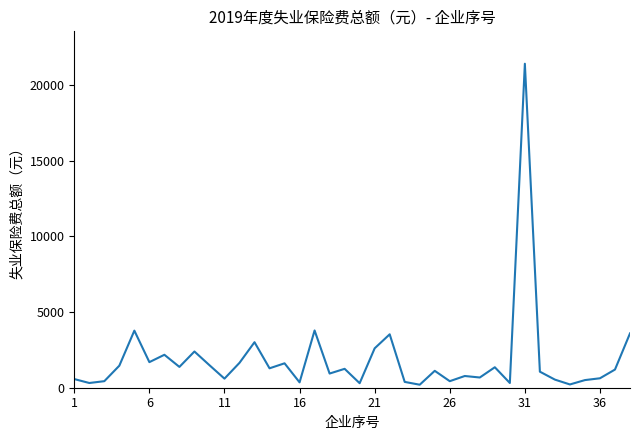

What is the maximum value shown in the chart?

21397.0